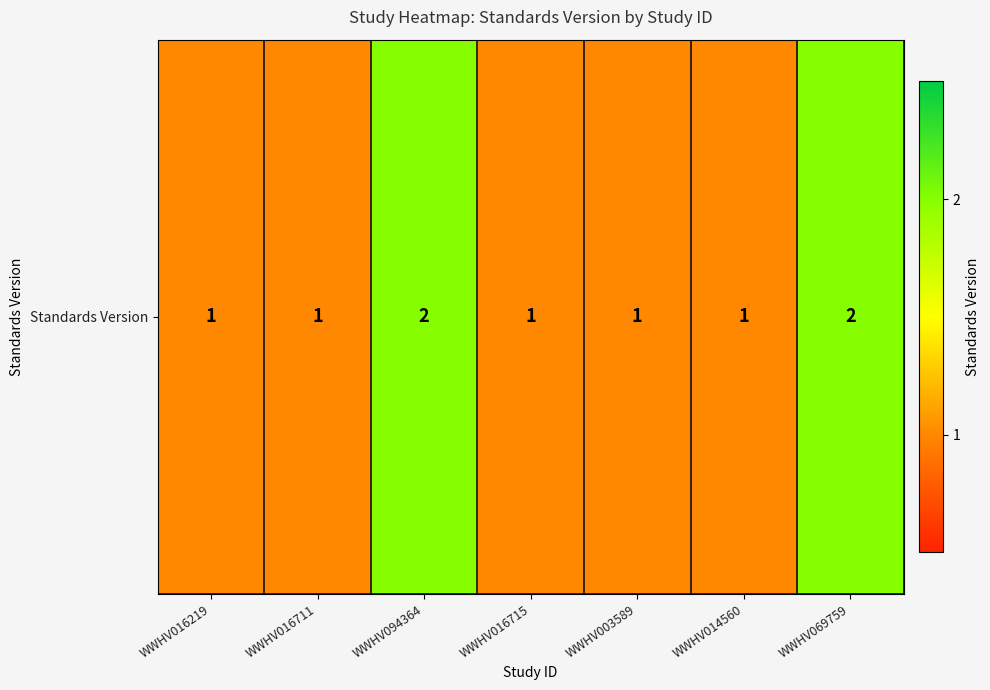

How many values are between 1 and 2?

7